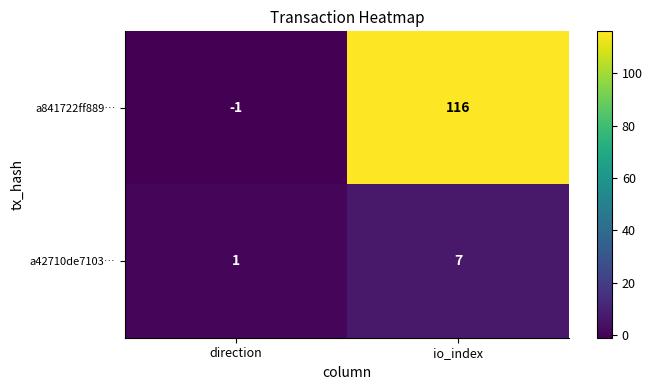

Which series has the largest total across all categories?

a841722ff889…